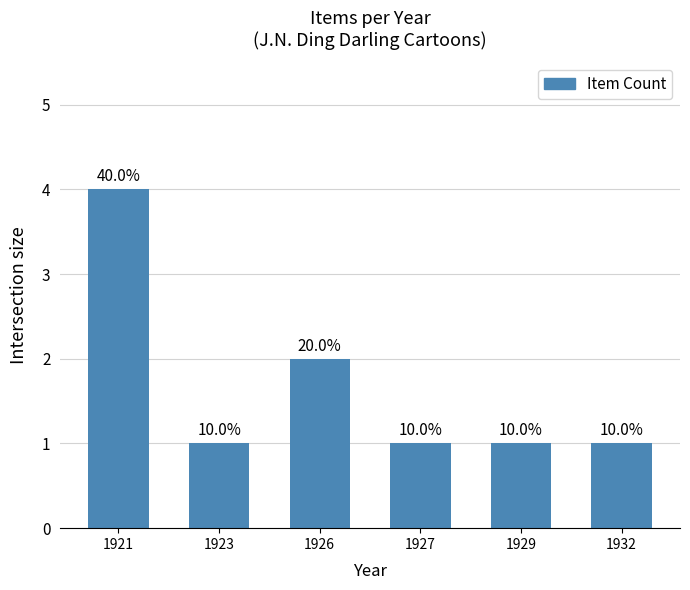

Rank the categories by value from lowest to highest.

1923, 1927, 1929, 1932, 1926, 1921